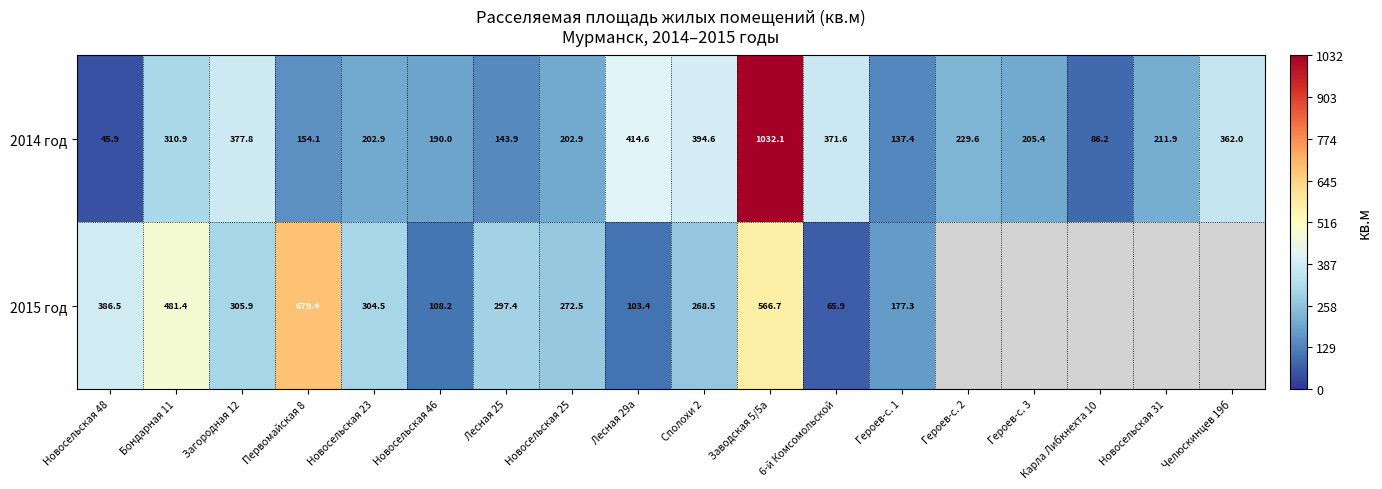

What is the difference between the 2014 год values at Героев-с. 2 and Героев-с. 1?

92.2